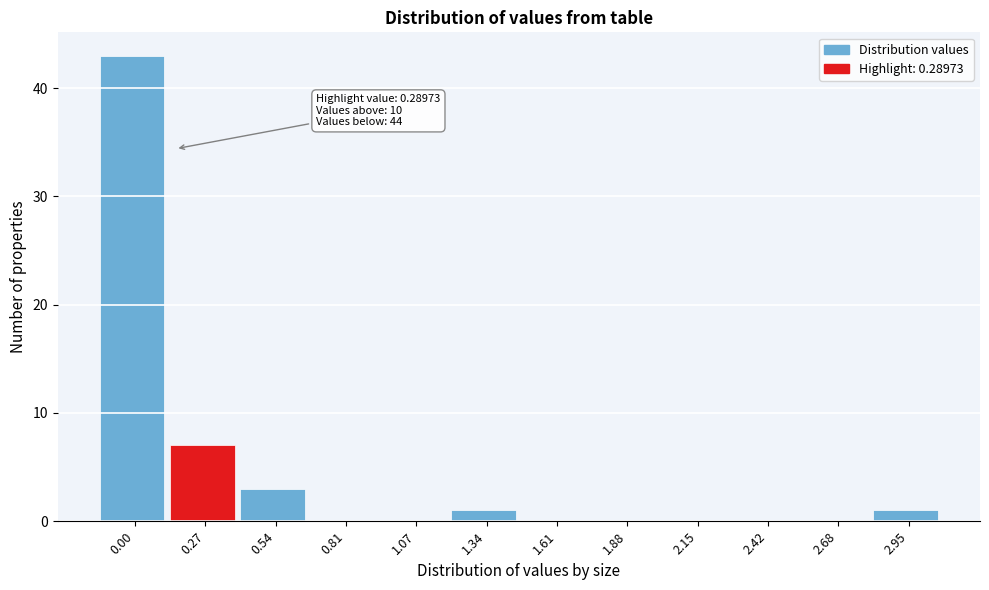

Reading left to right, extract all data points from this chart.

0.00=43	0.27=7	0.54=3	0.81=0	1.07=0	1.34=1	1.61=0	1.88=0	2.15=0	2.42=0	2.68=0	2.95=1